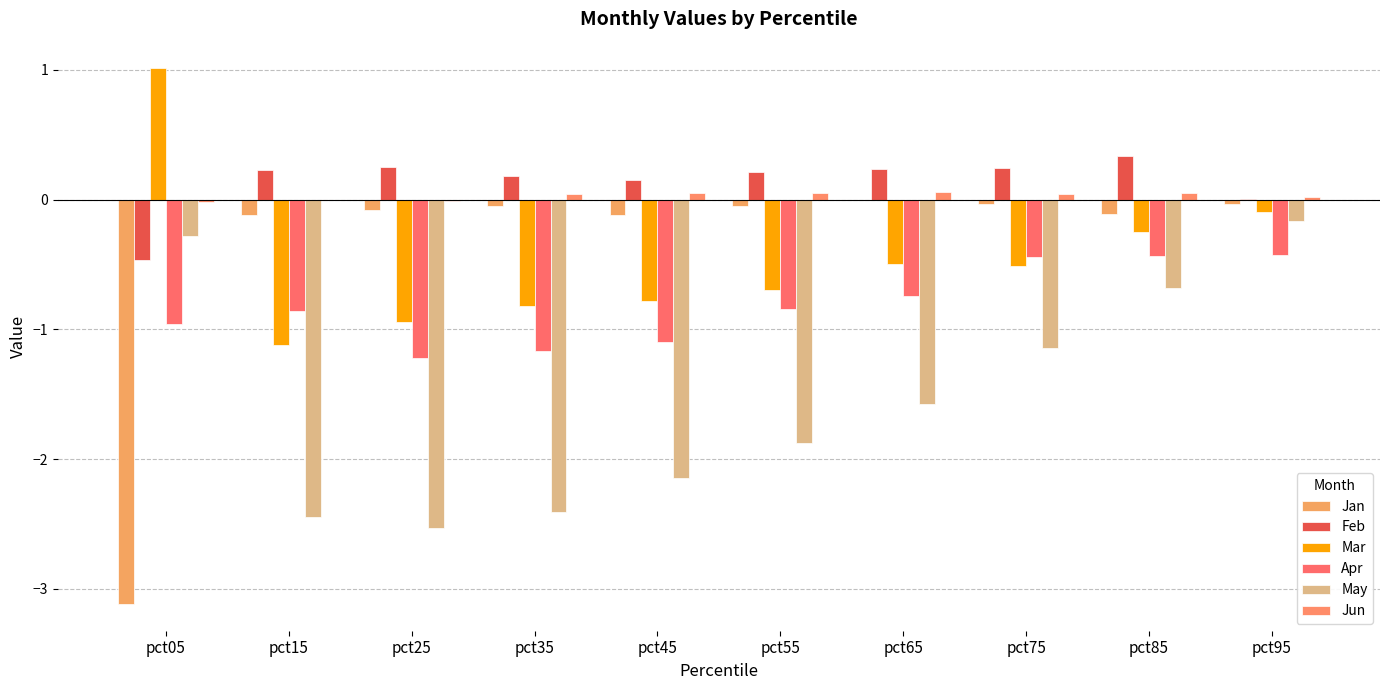

Reading left to right, list all the values displayed in this chart.

Jan: pct05=-3.1	pct15=-0.1	pct25=-0.1	pct35=-0.1	pct45=-0.1	pct55=-0.1	pct65=-0.0	pct75=-0.0	pct85=-0.1	pct95=-0.0
Feb: pct05=-0.5	pct15=0.2	pct25=0.2	pct35=0.2	pct45=0.2	pct55=0.2	pct65=0.2	pct75=0.2	pct85=0.3	pct95=0.0
Mar: pct05=1.0	pct15=-1.1	pct25=-0.9	pct35=-0.8	pct45=-0.8	pct55=-0.7	pct65=-0.5	pct75=-0.5	pct85=-0.2	pct95=-0.1
Apr: pct05=-1.0	pct15=-0.9	pct25=-1.2	pct35=-1.2	pct45=-1.1	pct55=-0.8	pct65=-0.7	pct75=-0.4	pct85=-0.4	pct95=-0.4
May: pct05=-0.3	pct15=-2.5	pct25=-2.5	pct35=-2.4	pct45=-2.1	pct55=-1.9	pct65=-1.6	pct75=-1.1	pct85=-0.7	pct95=-0.2
Jun: pct05=-0.0	pct15=-0.0	pct25=-0.0	pct35=0.0	pct45=0.1	pct55=0.1	pct65=0.1	pct75=0.0	pct85=0.1	pct95=0.0